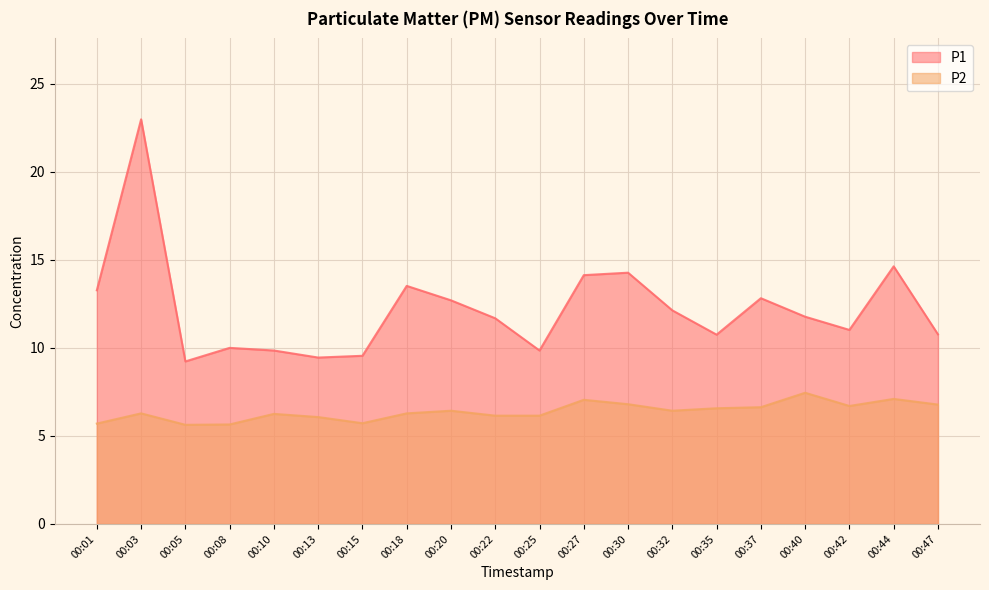

Which series changed the most between 00:15 and 00:25?

P2